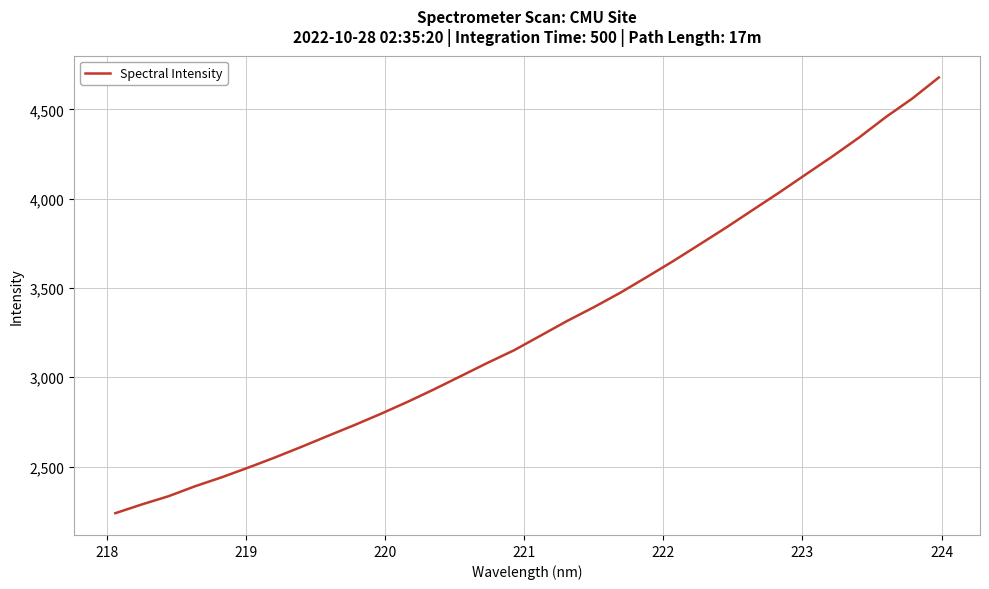

What is the smallest value displayed?

2239.1